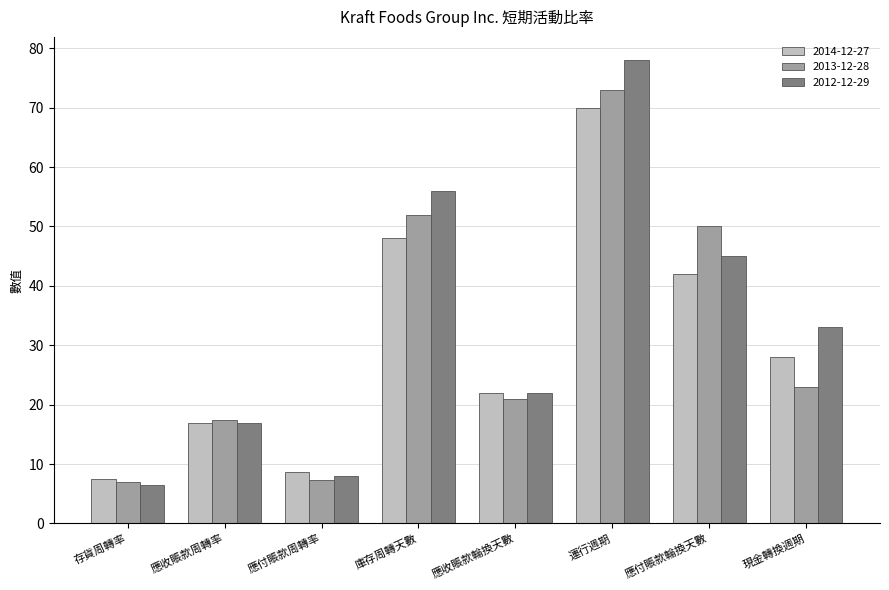

Which series has the largest total across all categories?

2012-12-29